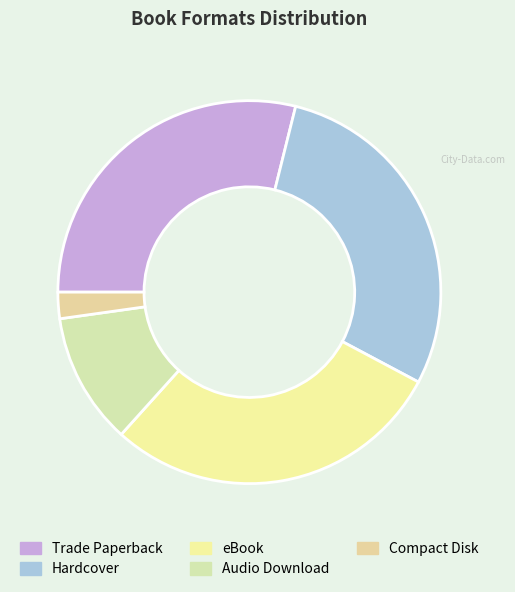

To the nearest percent, what portion does Compact Disk represent?

2%